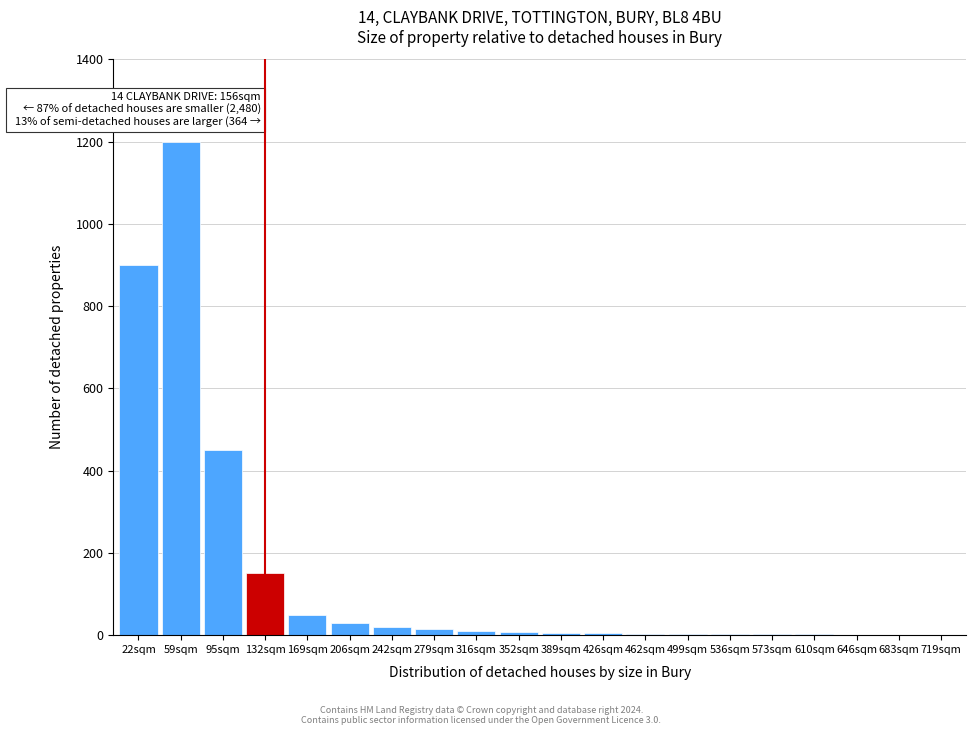

Where is the data nearest to the value 600?

95sqm